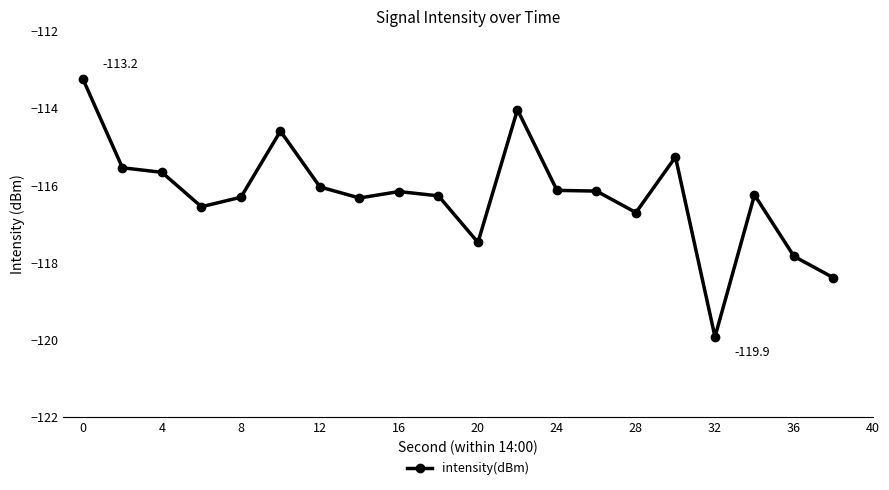

What is the smallest value displayed?

-119.9